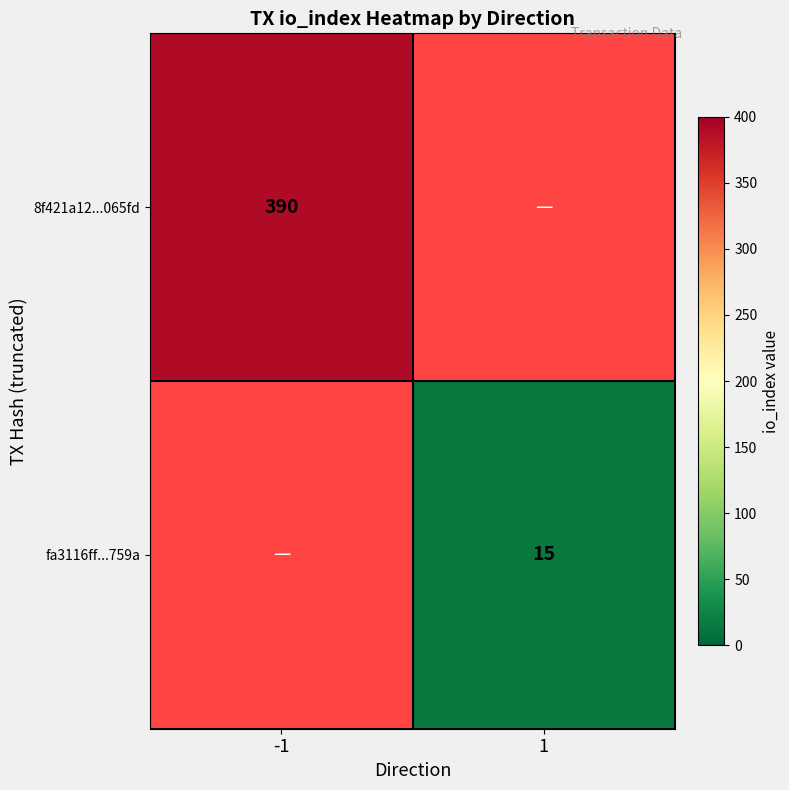

True or false: fa3116ff...759a has a value of 15 at 1.

True